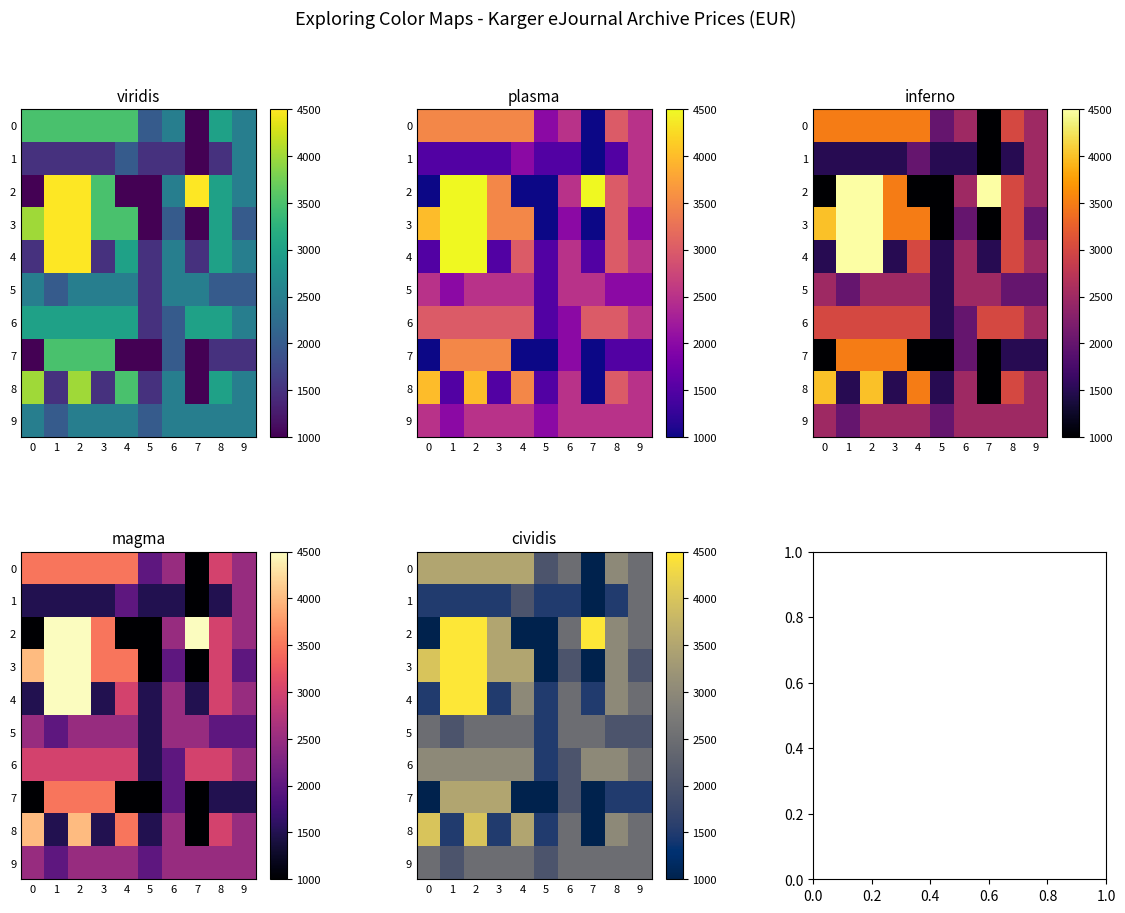

Rank the categories by 8 value from lowest to highest.

7, 1, 3, 5, 6, 9, 8, 4, 0, 2